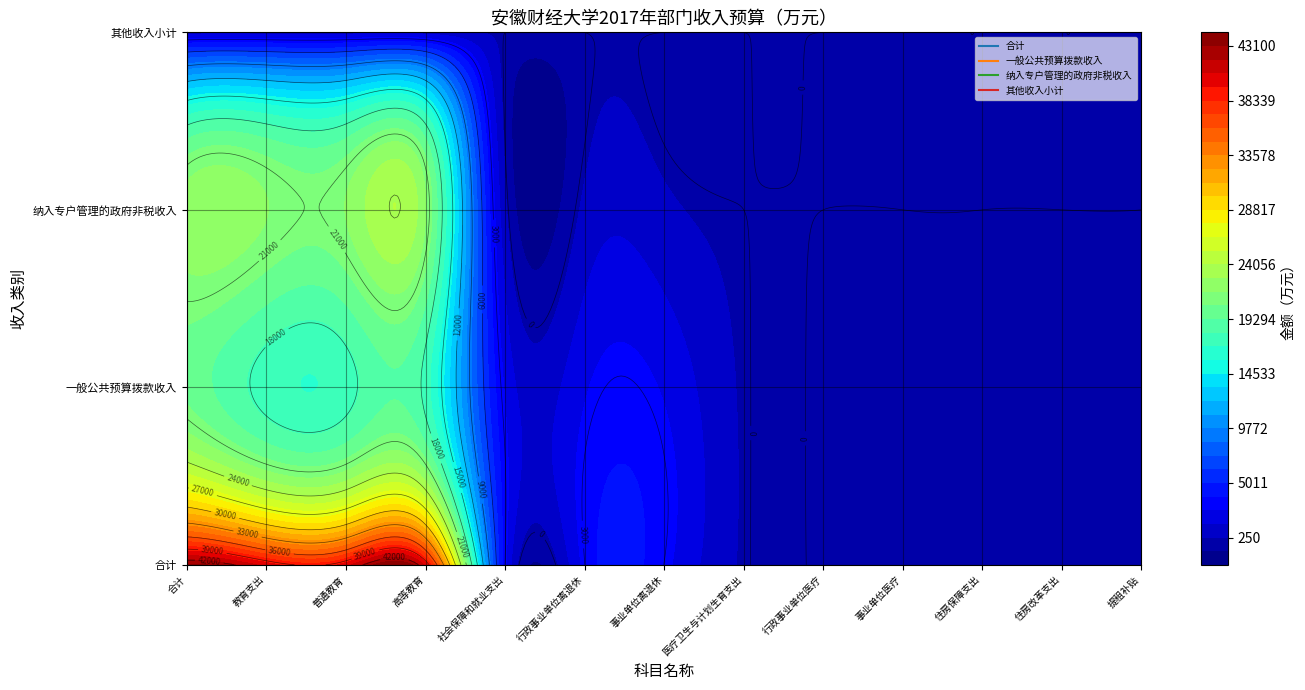

What is the difference between the maximum and minimum values in the 一般公共预算拨款收入 series?

20092.4